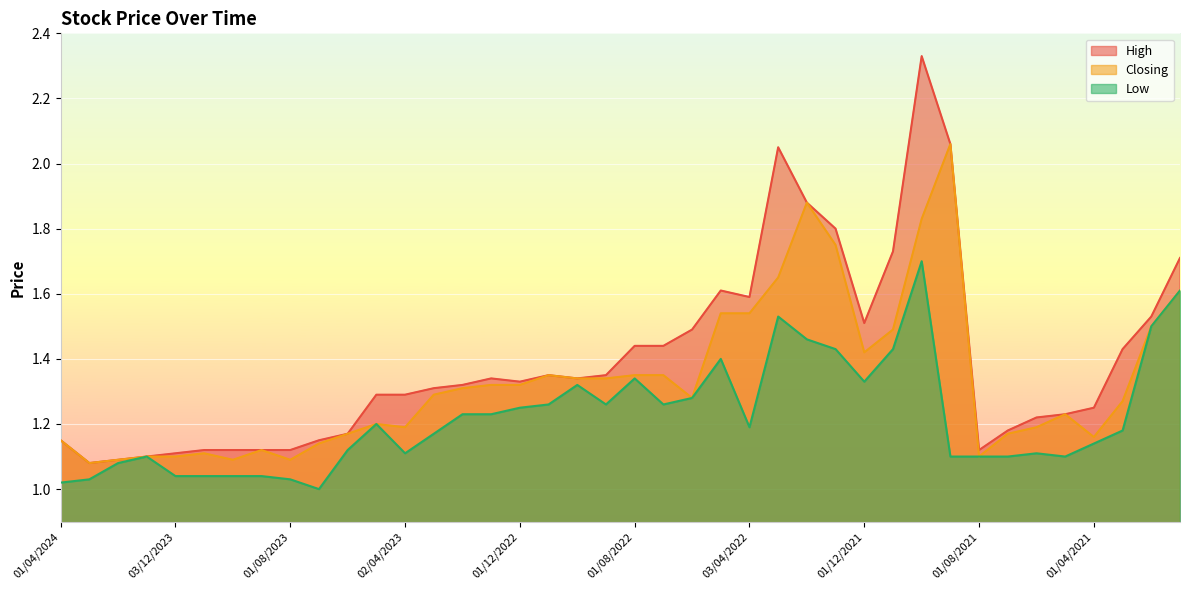

Where is High nearest to the value 1?

03/03/2024